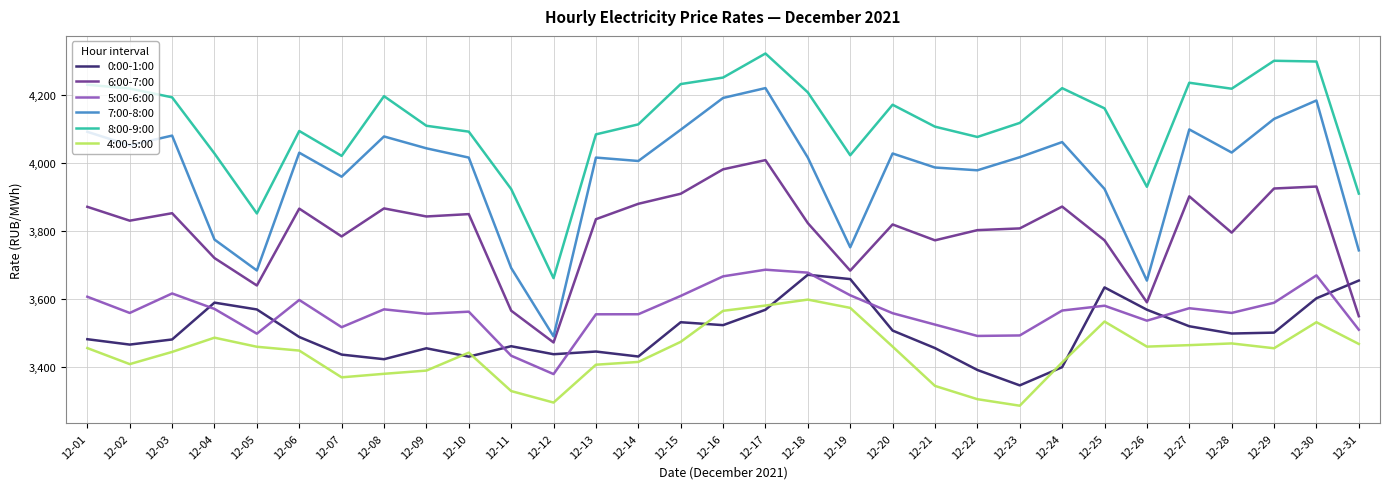

The value of 0:00-1:00 at 12-04 is 3589.6. True or false?

True